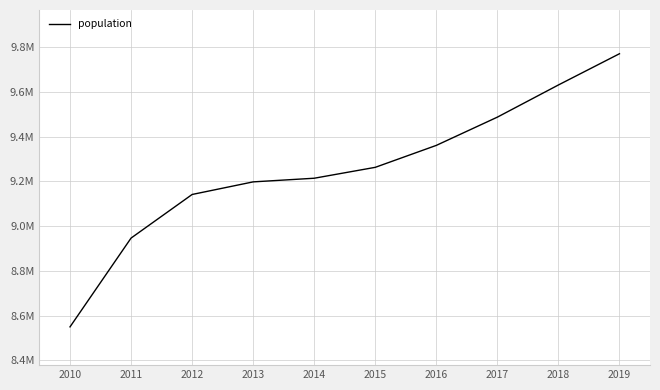

Reading right to left, transcribe all the data shown in this chart.

9770526	9630966	9487206	9360975	9262896	9214182	9197908	9141598	8946778	8549998